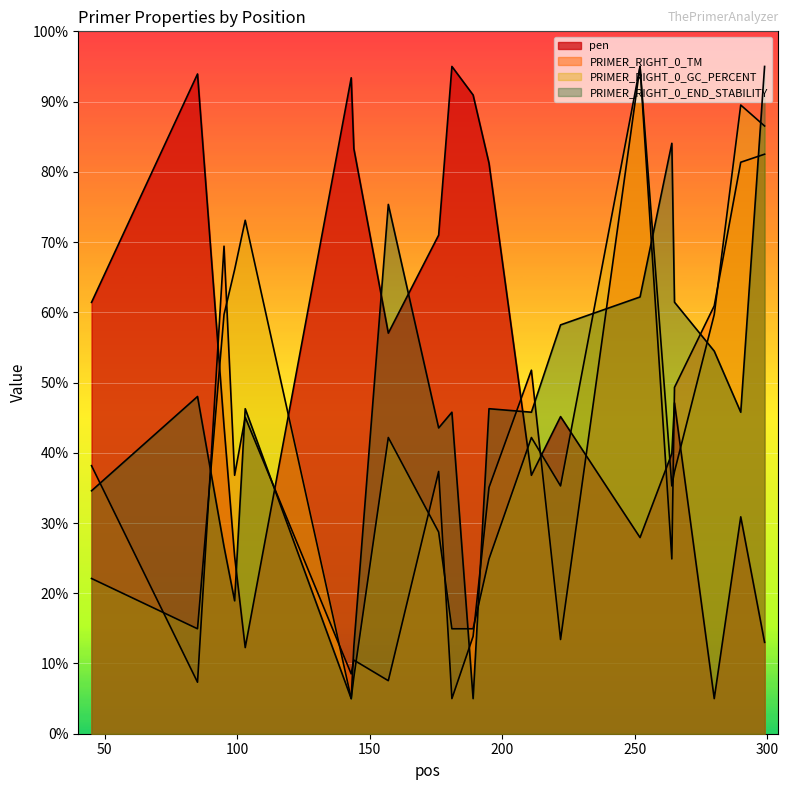

What are all the series names shown in the legend?

pen, PRIMER_RIGHT_0_TM, PRIMER_RIGHT_0_GC_PERCENT, PRIMER_RIGHT_0_END_STABILITY